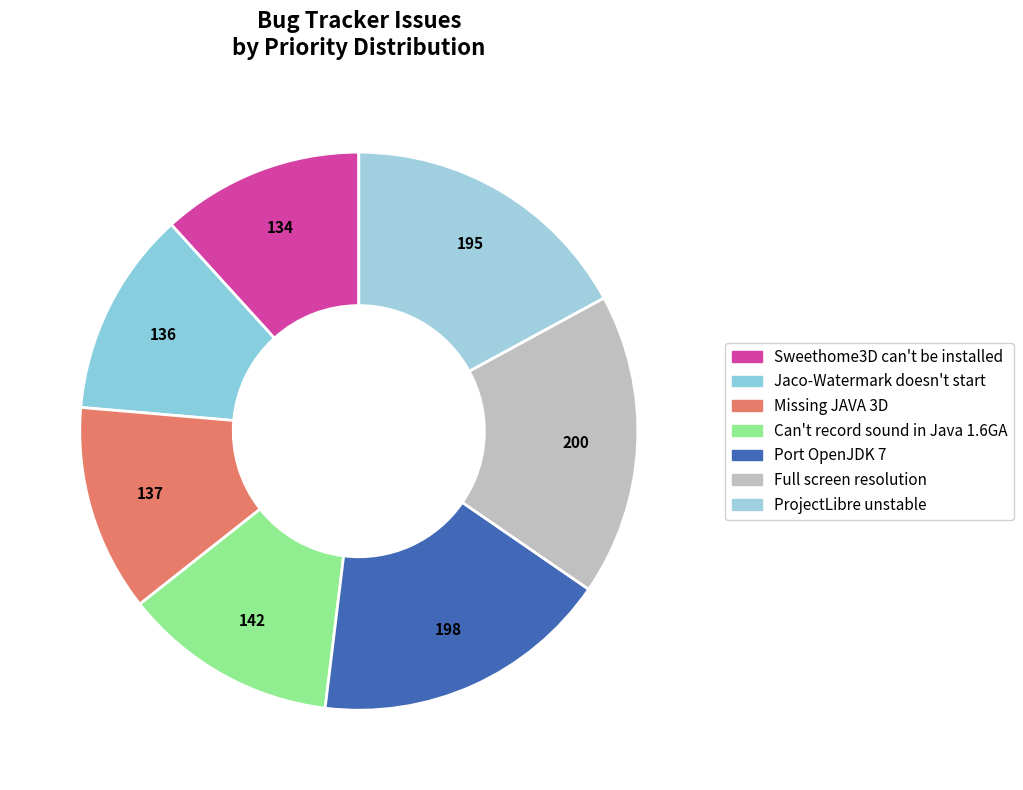

Which category has the smallest portion of the pie?

Sweethome3D can't be installed